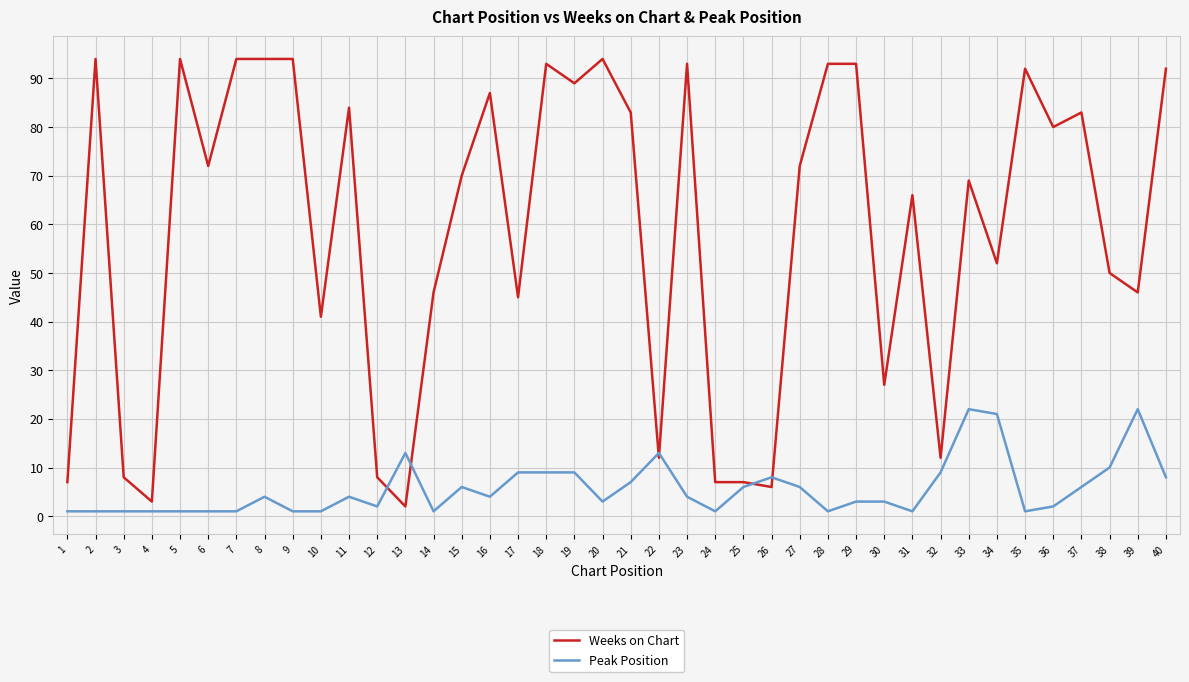

Which series has the widest spread of values?

Weeks on Chart